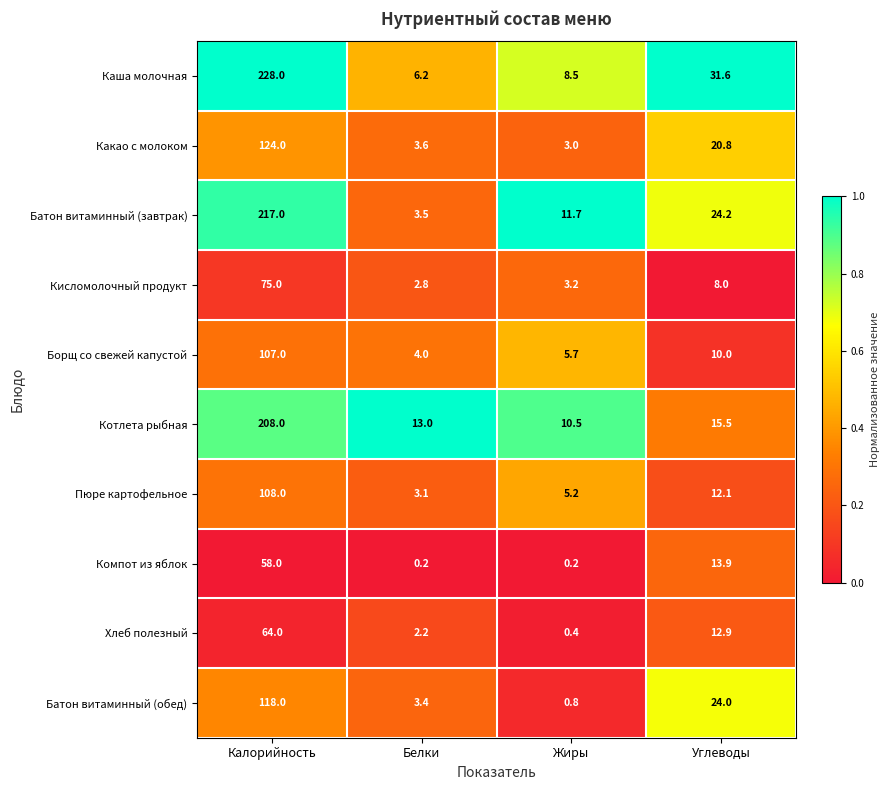

What is the sum of all Пюре картофельное values?

128.4